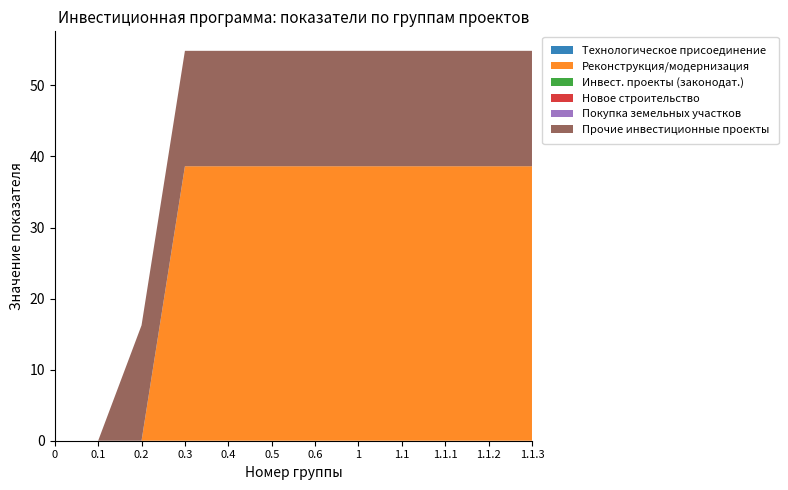

Reading left to right, transcribe all the data shown in this chart.

Технологическое присоединение: 0.0	0.0	0.0	0.0	0.0	0.0	0.0	0.0	0.0	0.0	0.0	0.0
Реконструкция/модернизация: 0.0	0.0	0.0	38.6	38.6	38.6	38.6	38.6	38.6	38.6	38.6	38.6
Инвест. проекты (законодат.): 0.0	0.0	0.0	0.0	0.0	0.0	0.0	0.0	0.0	0.0	0.0	0.0
Новое строительство: 0.0	0.0	0.0	0.0	0.0	0.0	0.0	0.0	0.0	0.0	0.0	0.0
Покупка земельных участков: 0.0	0.0	0.0	0.0	0.0	0.0	0.0	0.0	0.0	0.0	0.0	0.0
Прочие инвестиционные проекты: 0.0	0.0	16.2	16.2	16.2	16.2	16.2	16.2	16.2	16.2	16.2	16.2